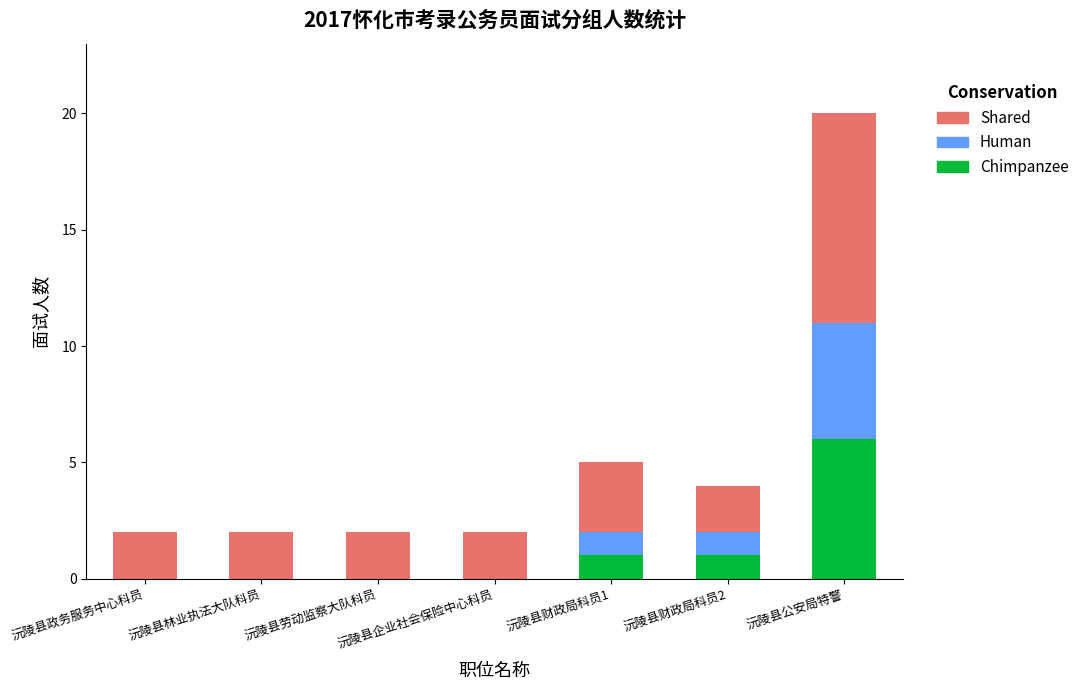

Are the bars horizontal?

No